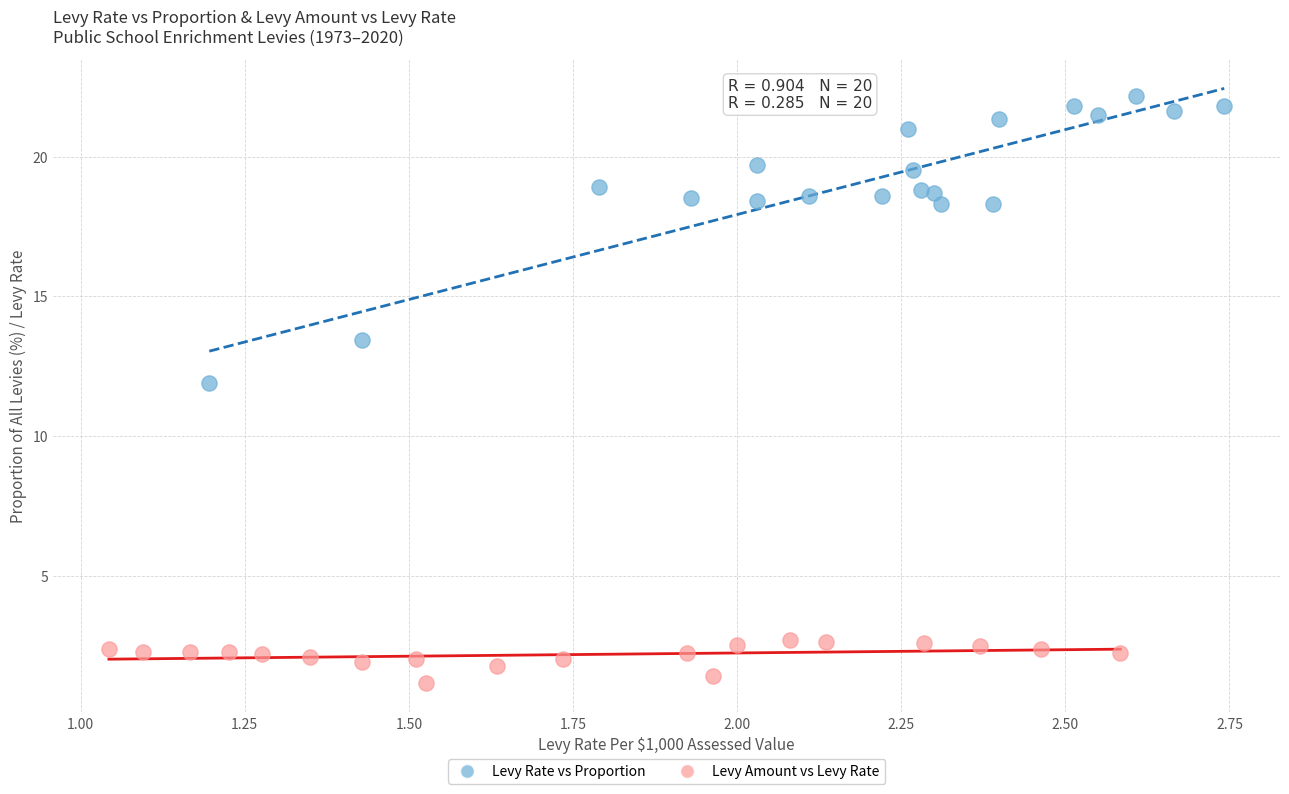

Which series has the largest Y range (max minus min)?

Levy Rate vs Proportion